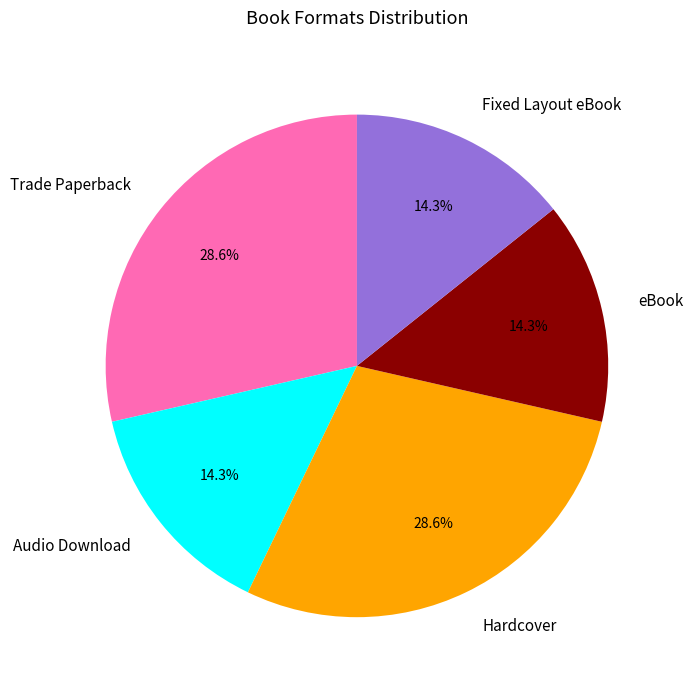

What percentage is NOT represented by Trade Paperback?

71.4%